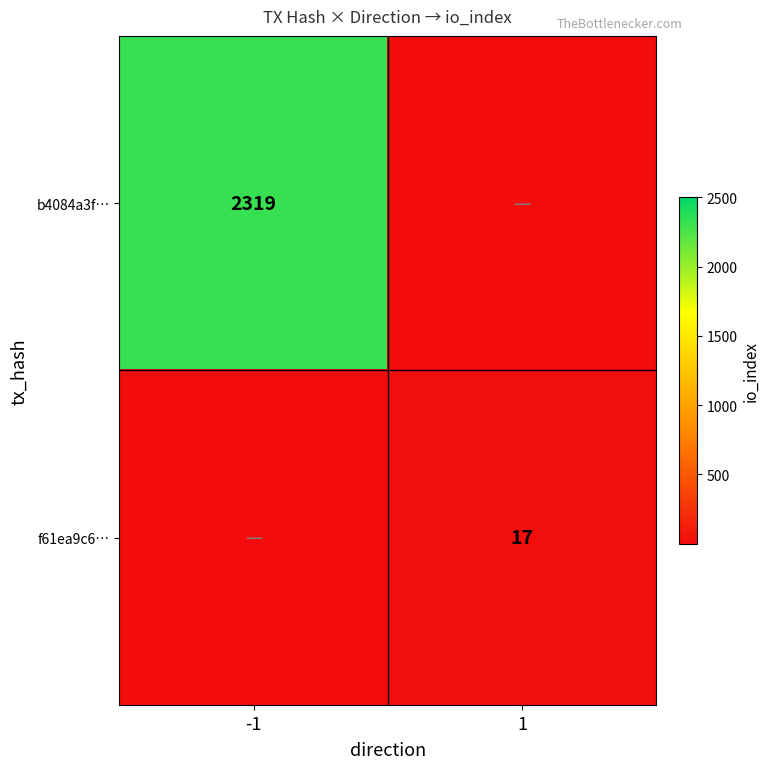

At how many categories does at least one series exceed 60?

1